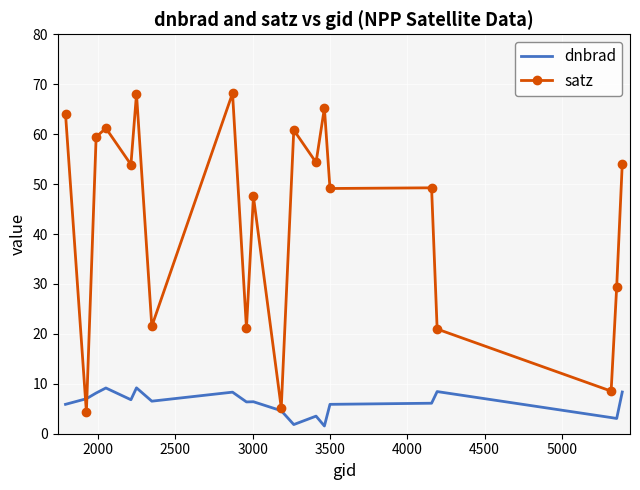

Which series has the largest total across all categories?

satz